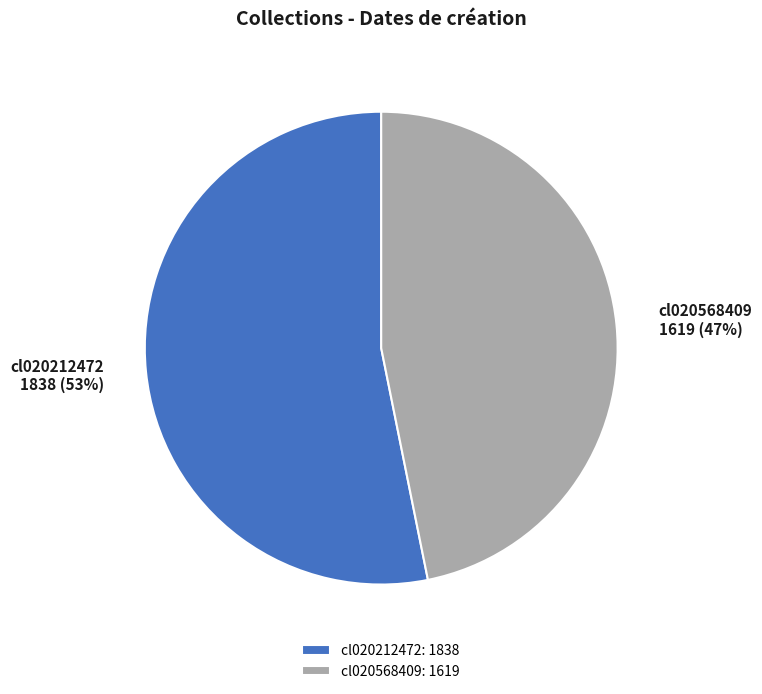

Combined, do cl020568409 and cl020212472 account for over 50%?

Yes